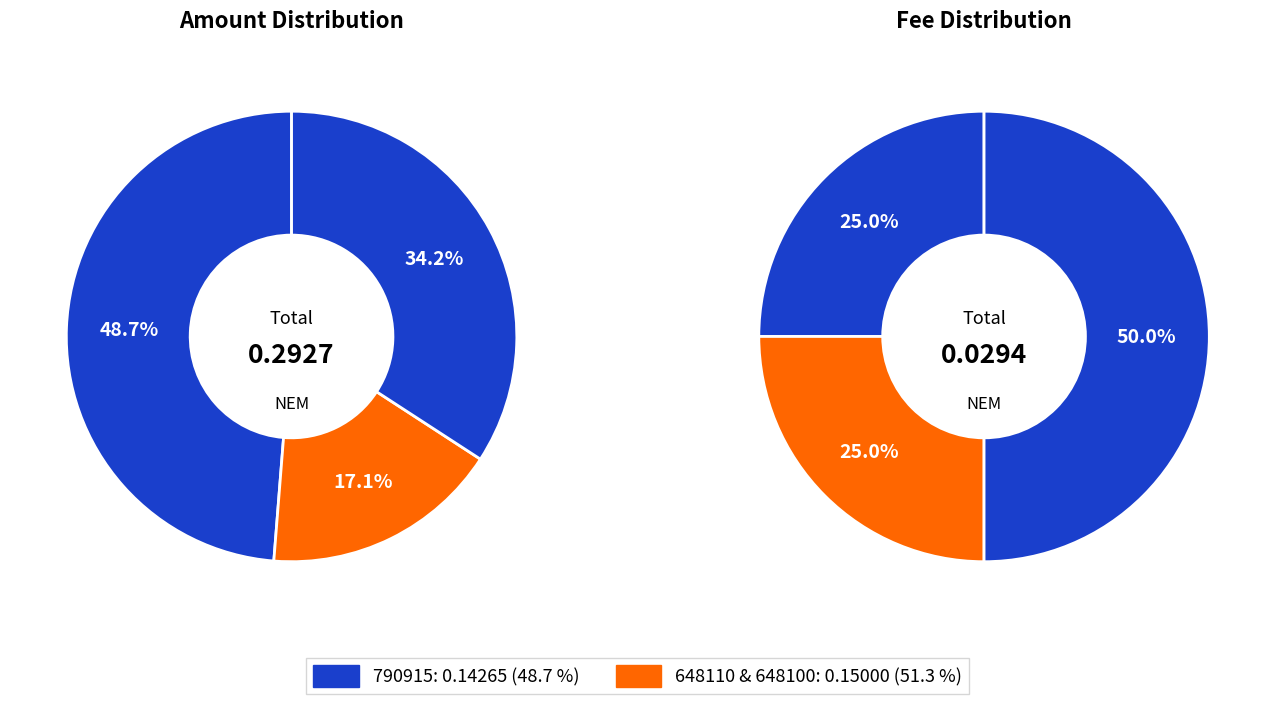

To the nearest percent, what is the average slice percentage?

33%